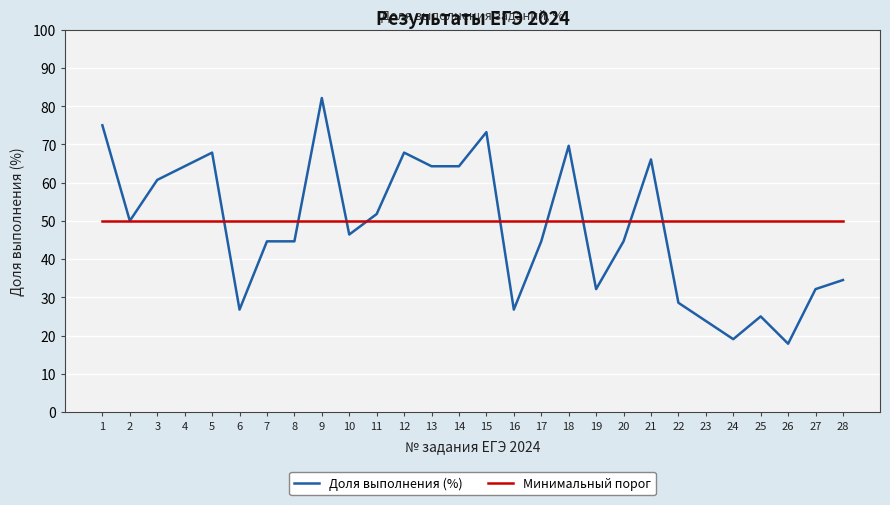

At 11, list the series in order from smallest to largest.

Минимальный порог, Доля выполнения (%)